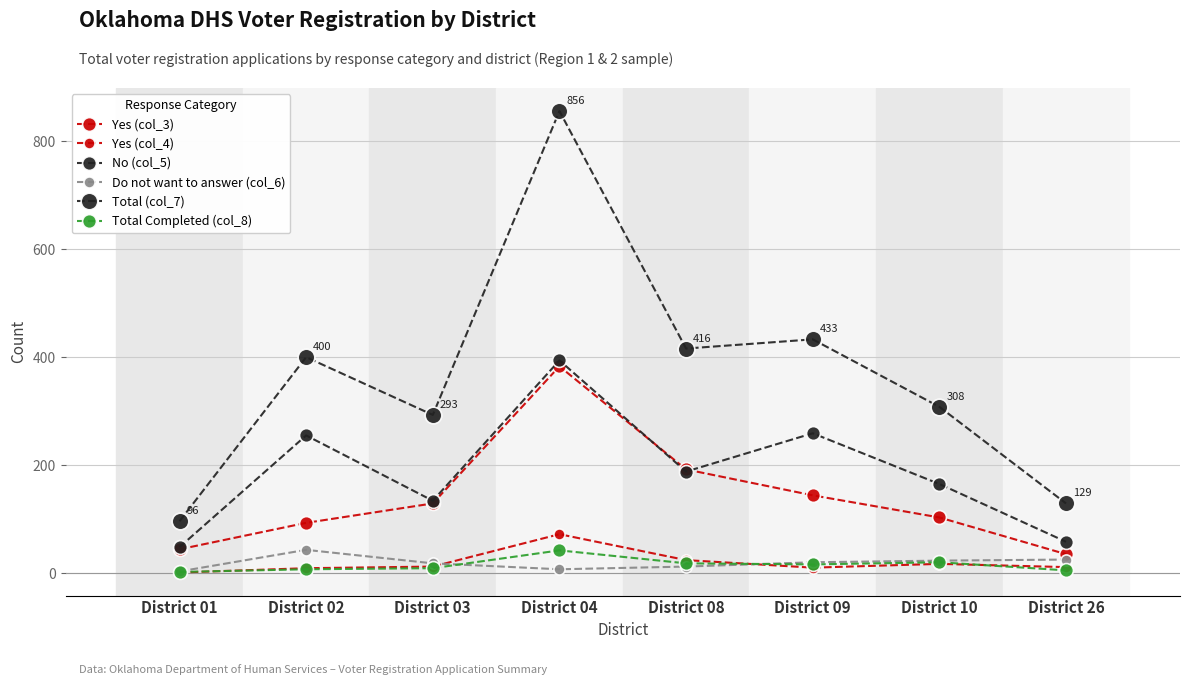

How many lines are shown in the chart?

6